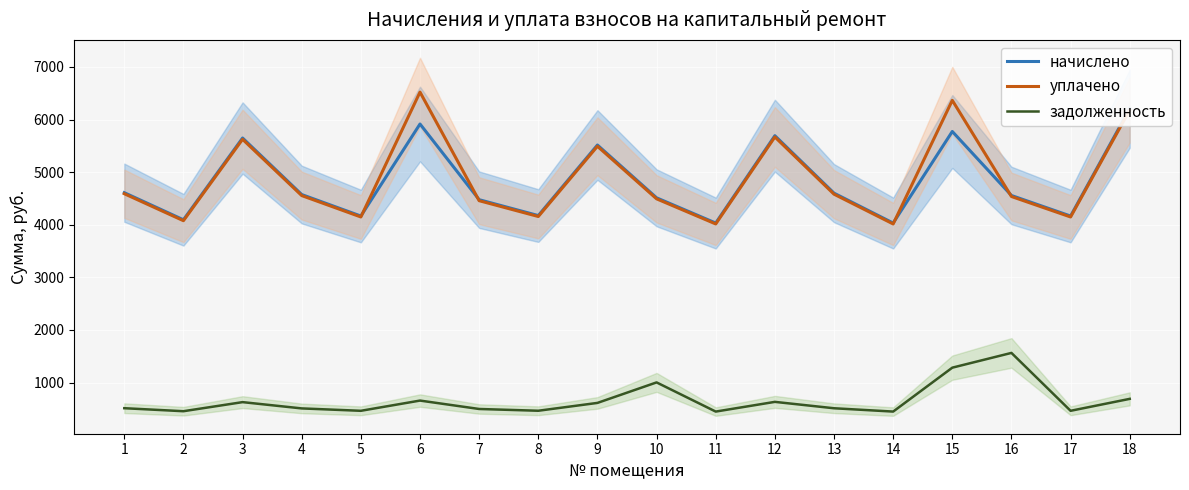

What is the greatest value displayed?

6522.8